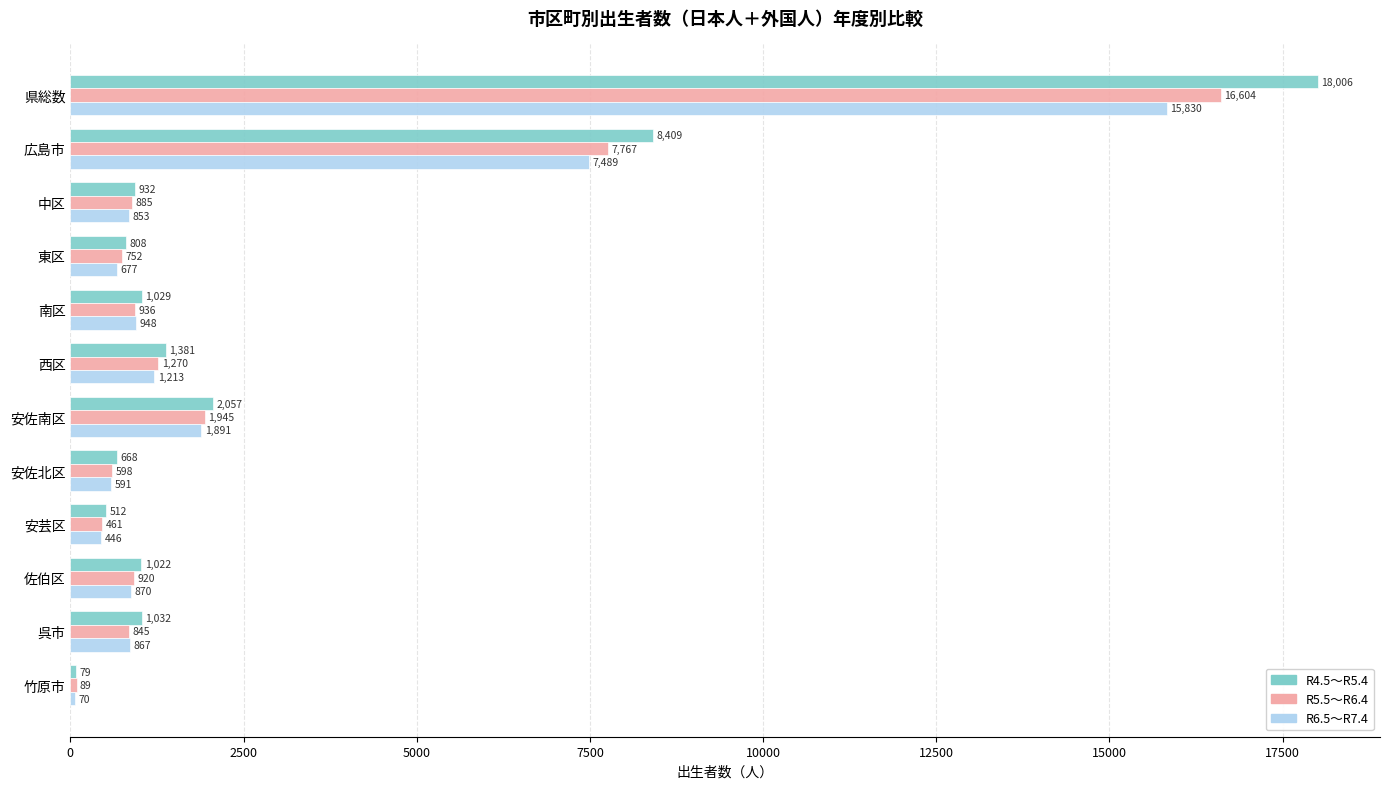

Which series has the widest spread of values?

R4.5～R5.4